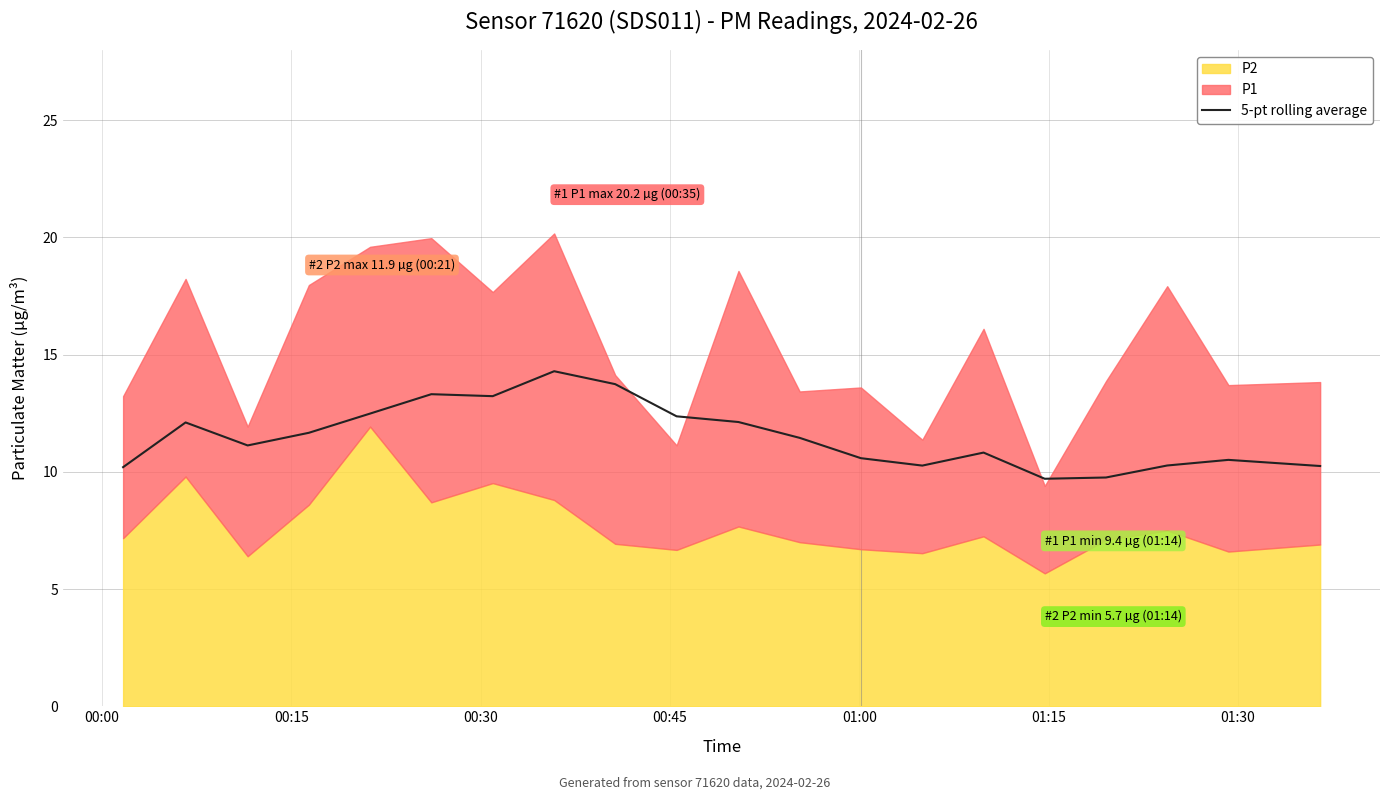

What is the minimum value for 5-pt rolling average?

9.7